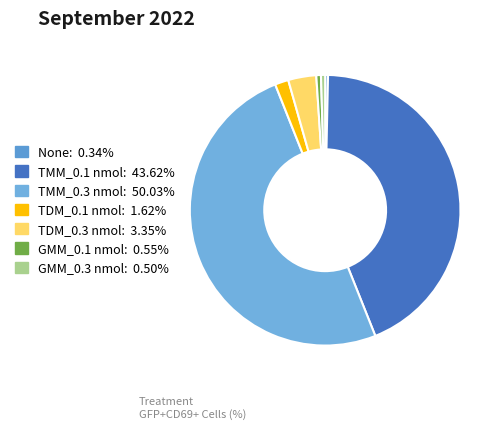

How many segments does this pie chart have?

7